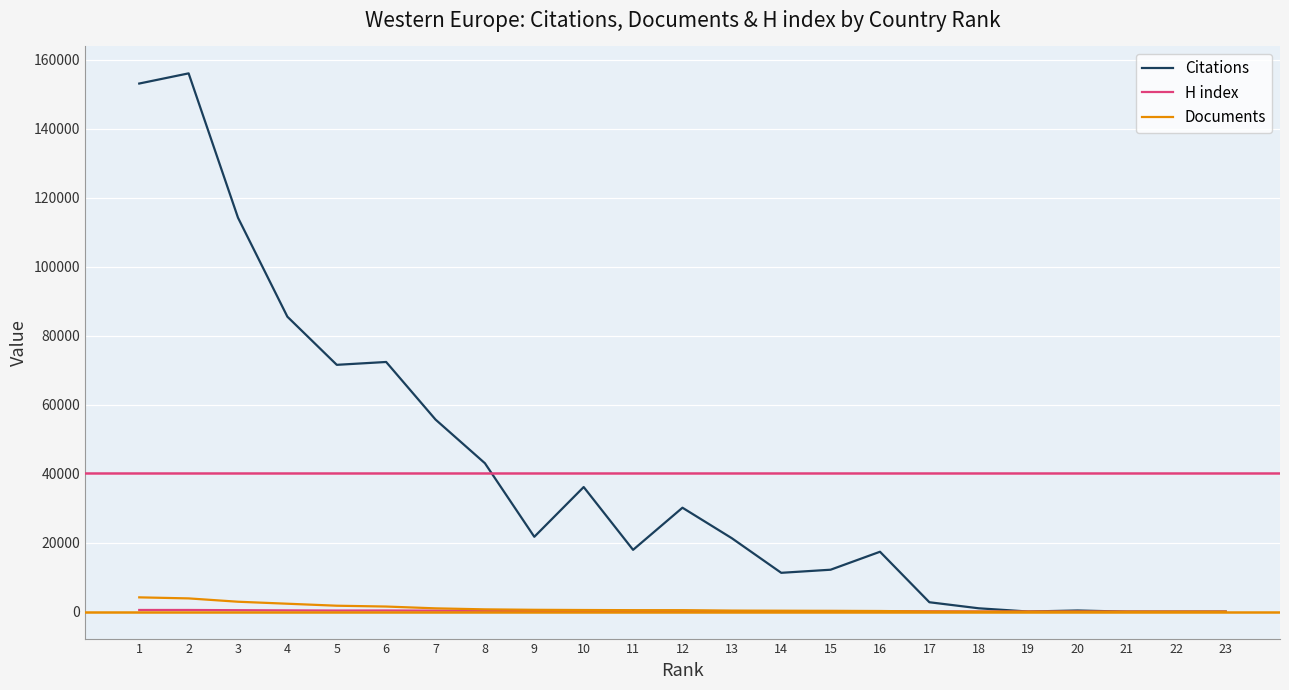

Which series changed the most between 4 and 14?

Citations